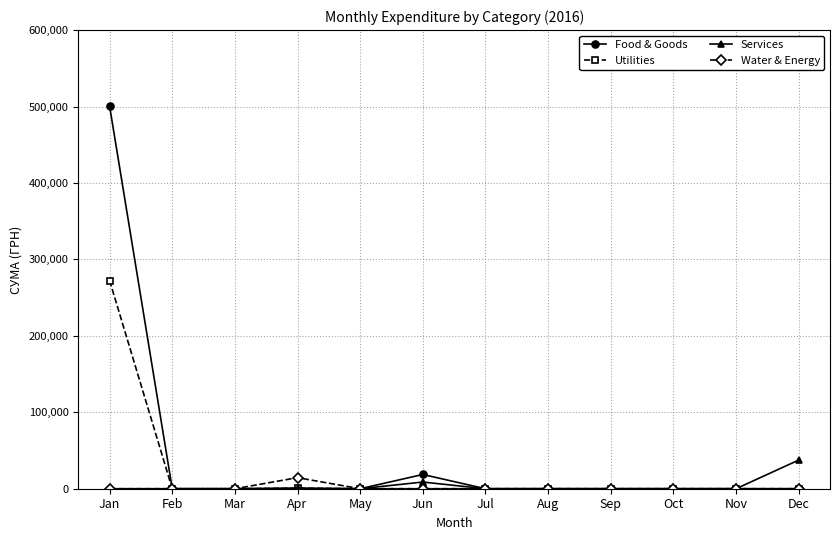

What is the total value across all series at Apr?

15938.4